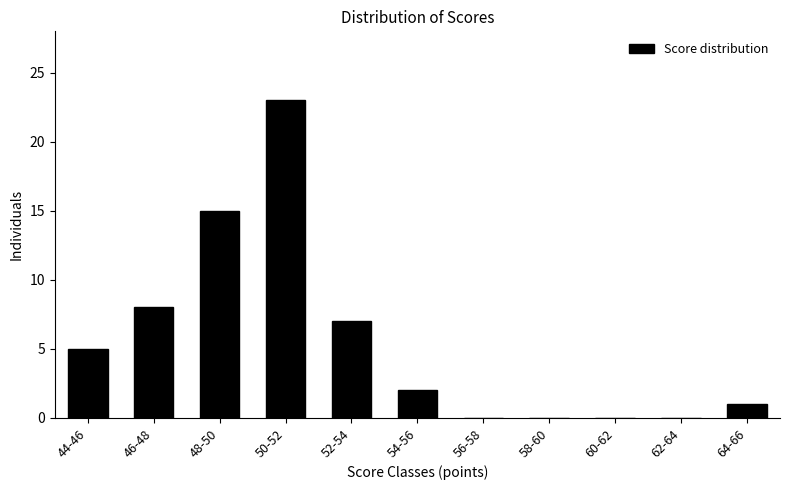

Reading right to left, list all the values displayed in this chart.

64-66=1	62-64=0	60-62=0	58-60=0	56-58=0	54-56=2	52-54=7	50-52=23	48-50=15	46-48=8	44-46=5